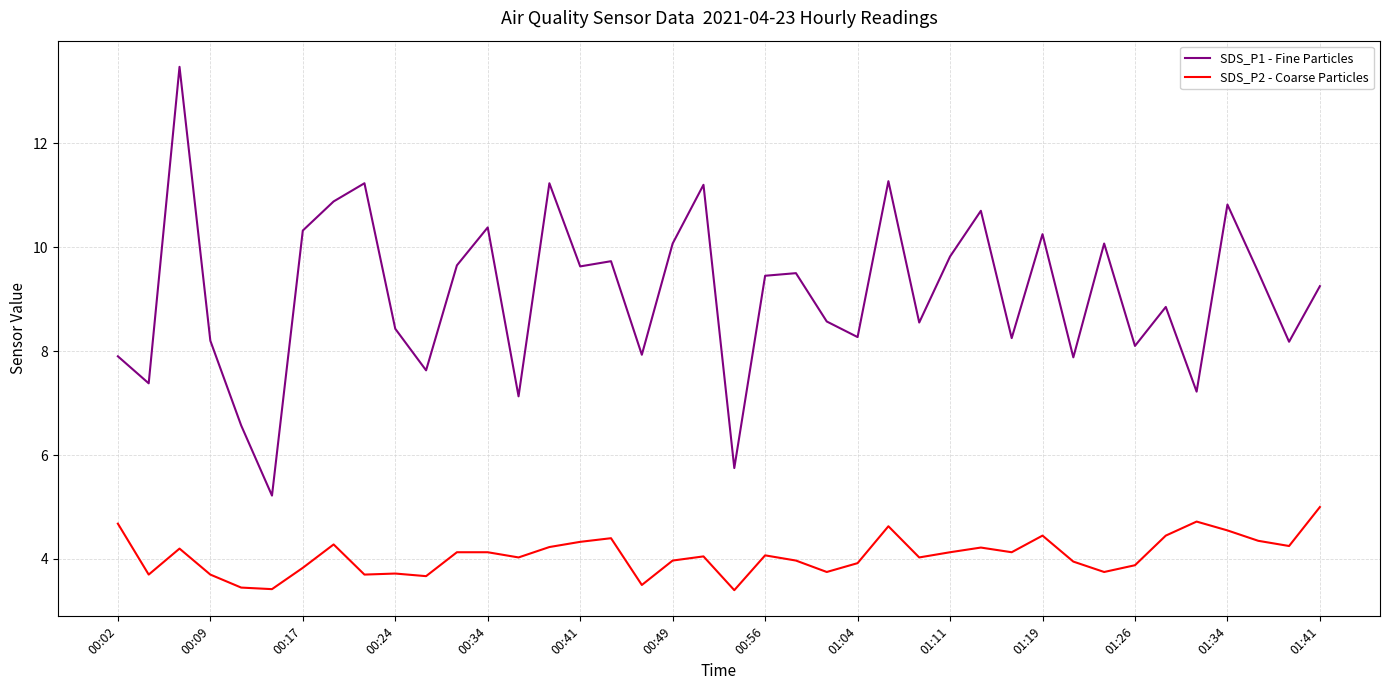

Rank the series by their average value, from highest to lowest.

SDS_P1 - Fine Particles, SDS_P2 - Coarse Particles